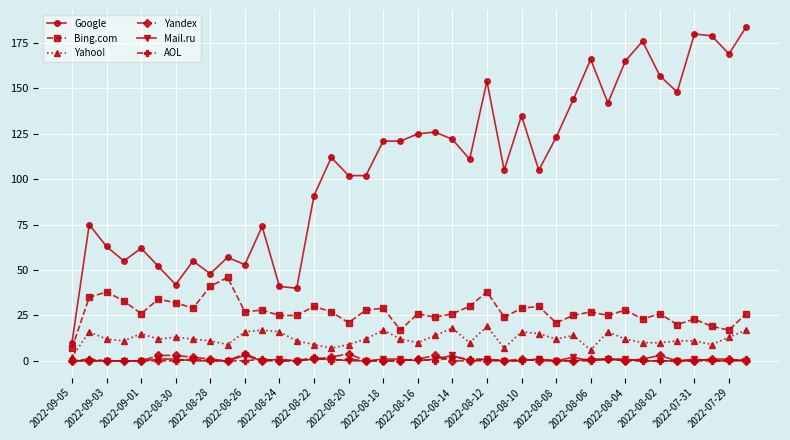

True or false: Yahoo! and Google intersect in this chart.

False